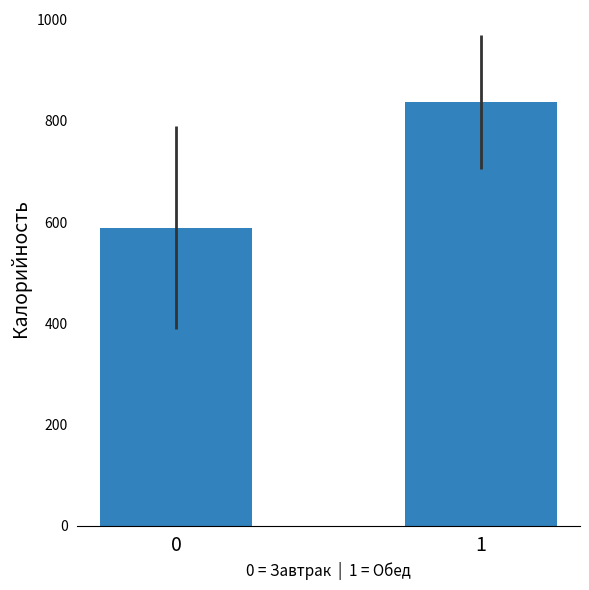

What is the sum of all values?

1426.7